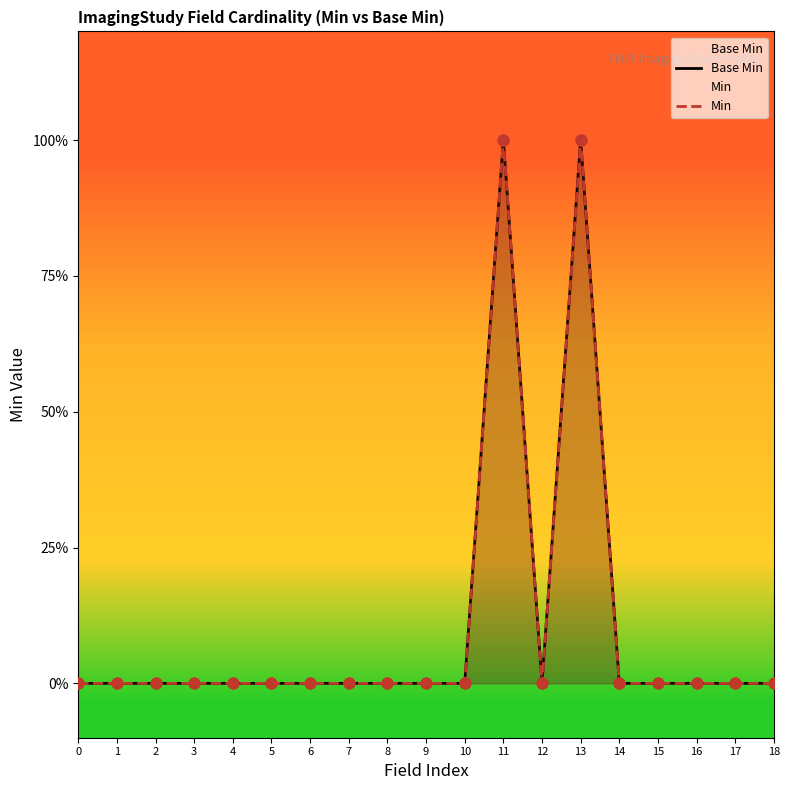

At which category is the sum across all series the highest?

11